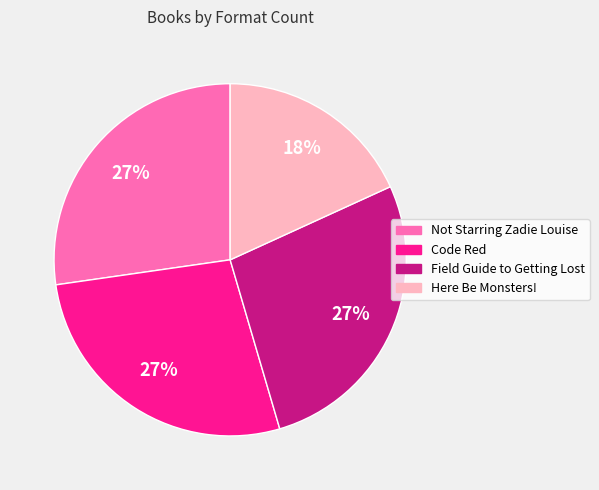

Which slice is the smallest?

Here Be Monsters!